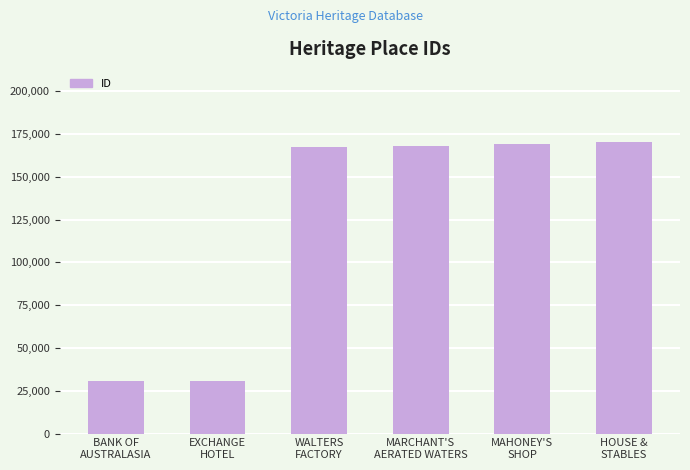

How many data points does each series have?

6